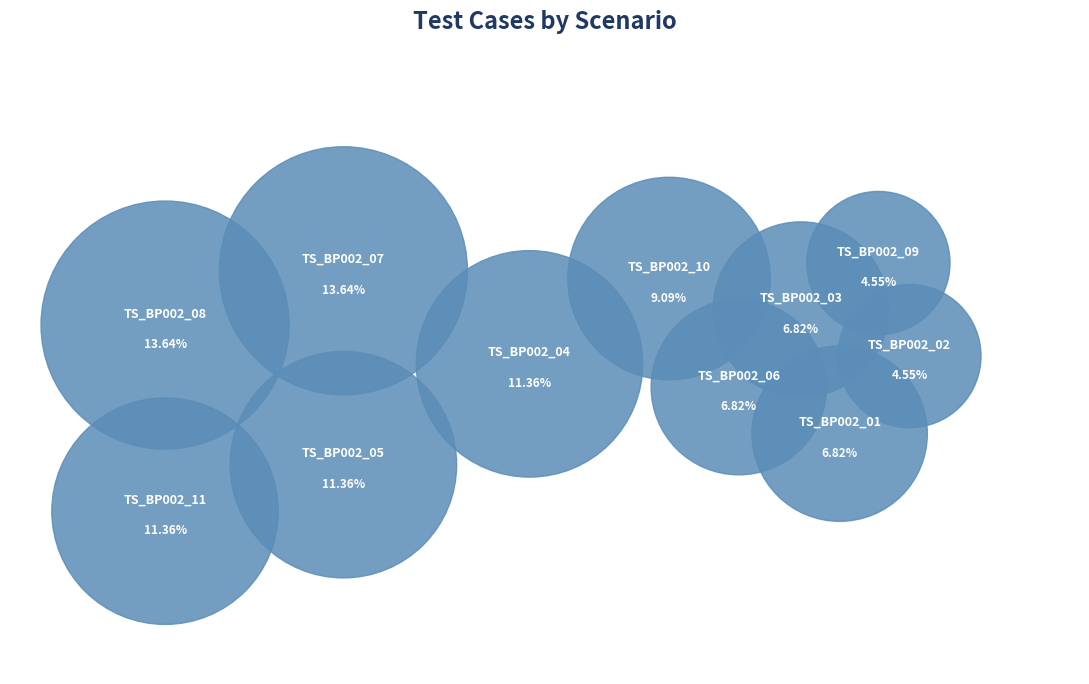

What is the change in value from TS_BP002_02 to TS_BP002_03?

+1